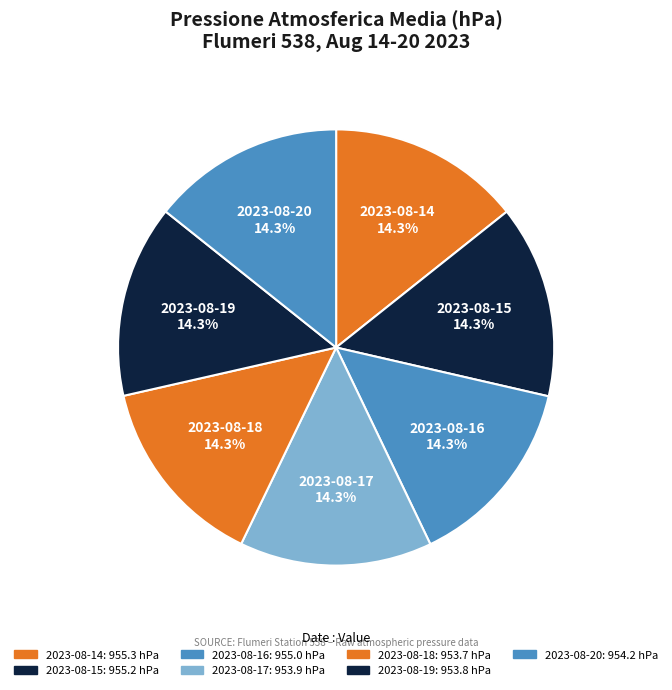

What percentage do 2023-08-16 and 2023-08-19 together represent?

28.6%